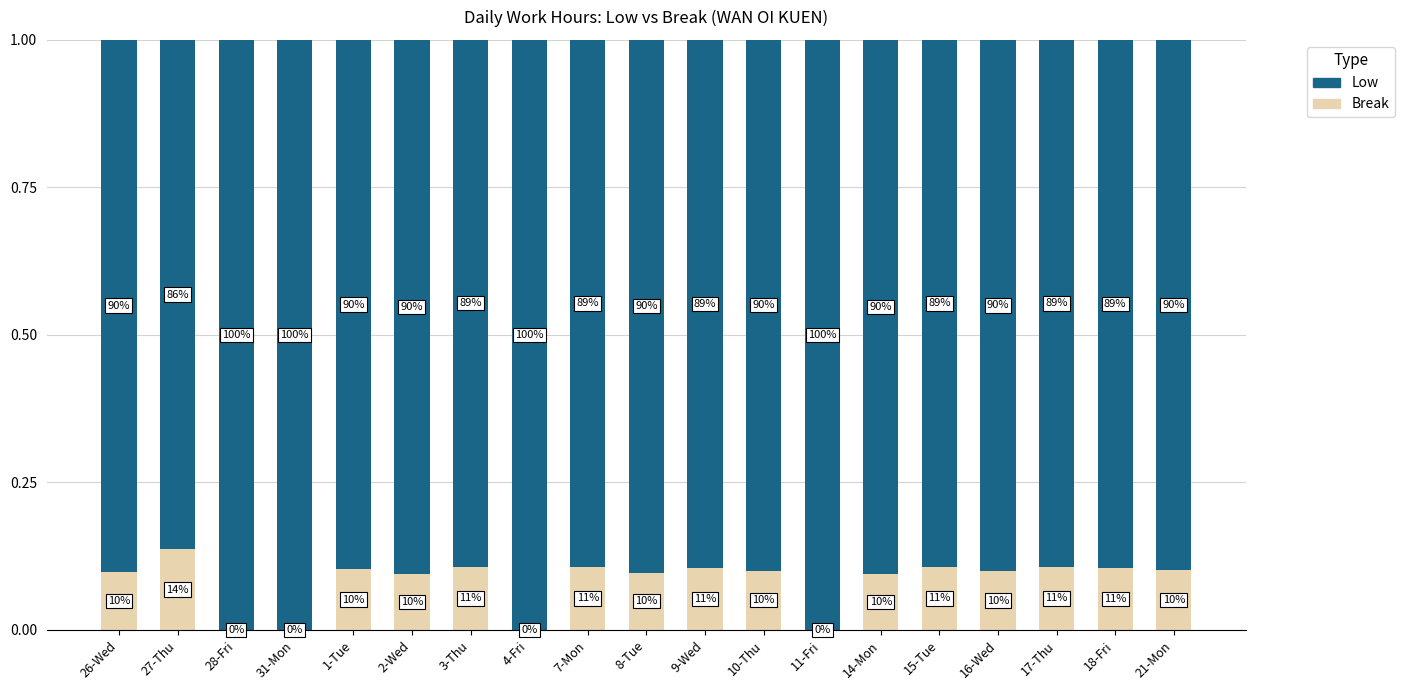

How many Low values are between 0 and 1?

19